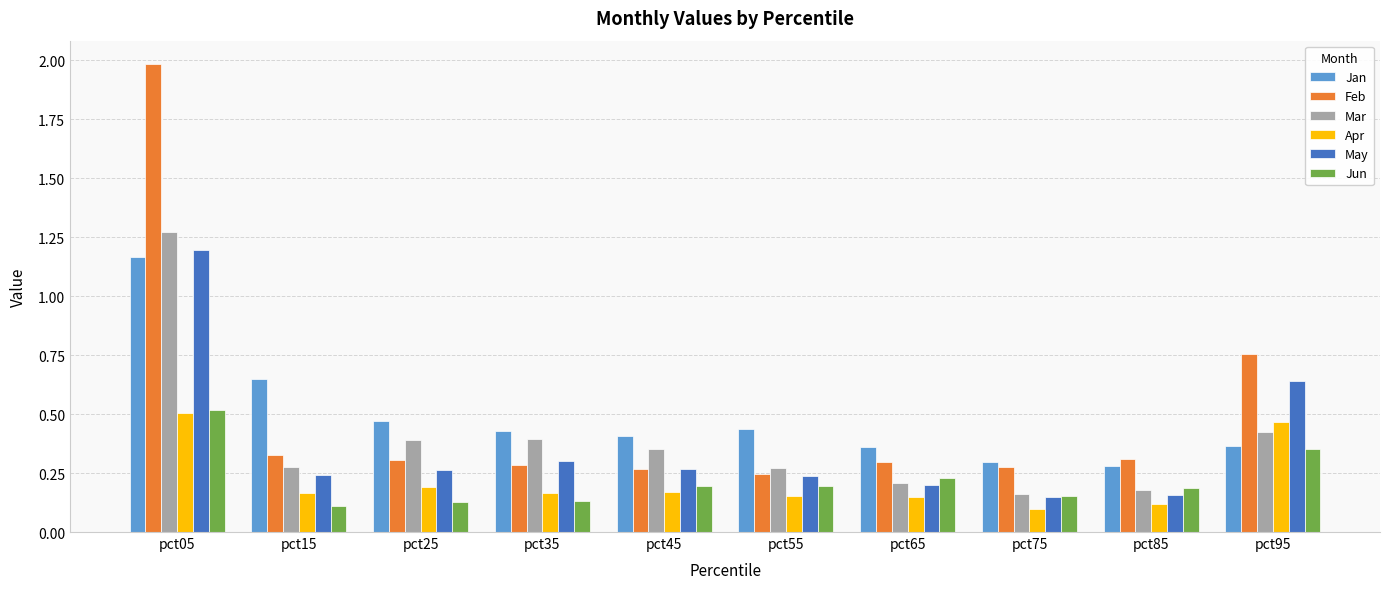

Which series has the largest total across all categories?

Feb